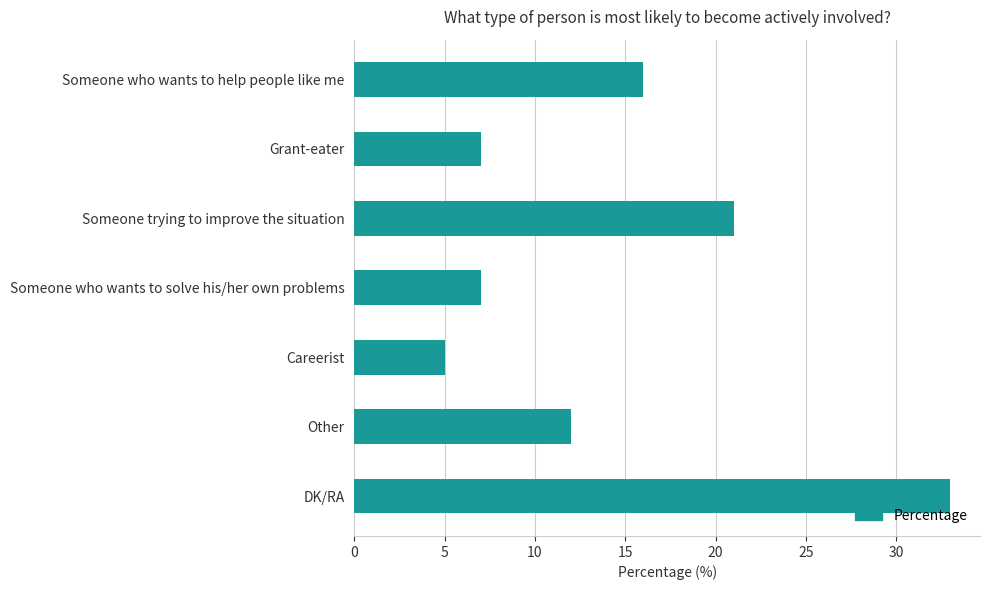

Count the number of categories in the chart.

7